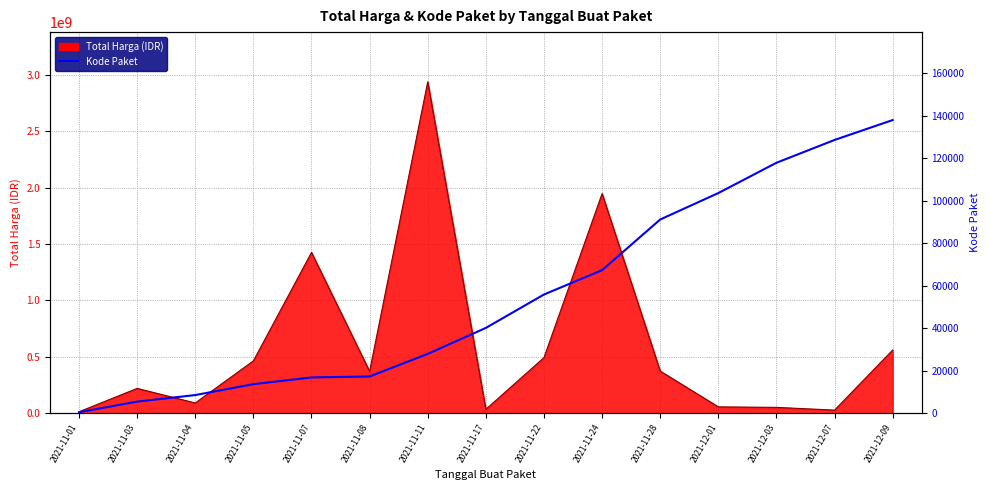

At which label is the value closest to 69170?

2021-11-24